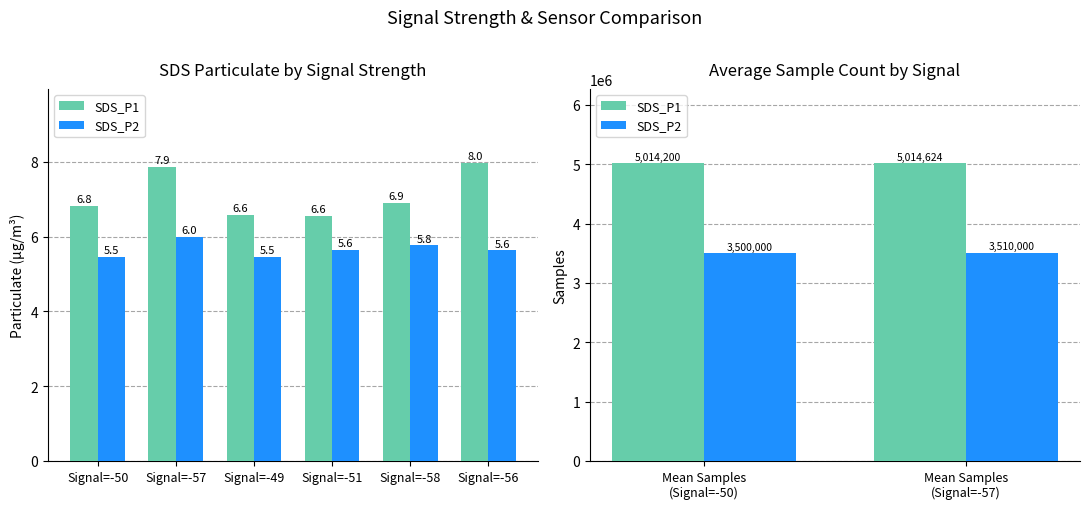

True or false: SDS_P1 has a value of 2587468 at Mean Samples (Signal=-50).

False